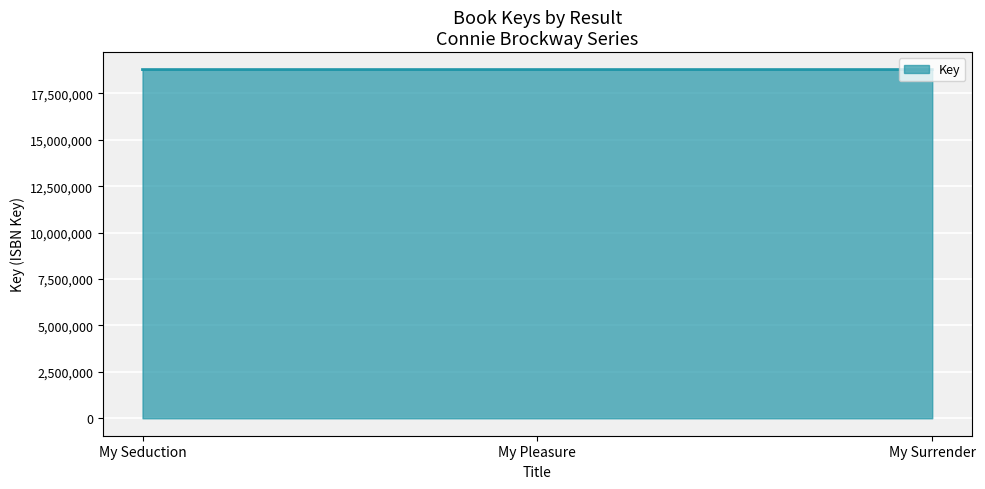

What is the sum of the values at My Seduction and My Surrender?

37559977